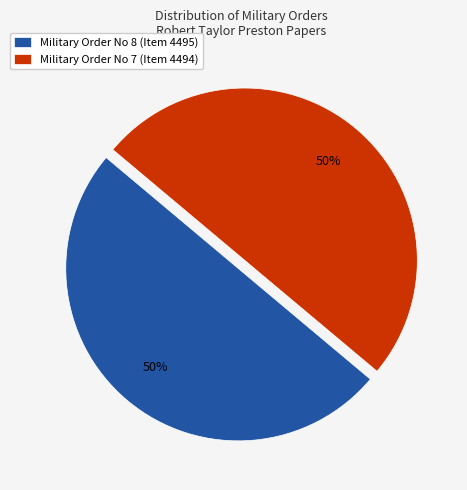

Is the sum of Military Order No 8 (Item 4495) and Military Order No 7 (Item 4494) greater than half?

Yes